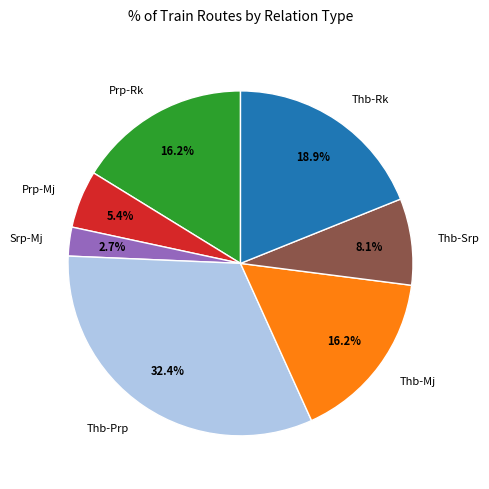

Which has a higher value, Thb-Mj or Prp-Mj?

Thb-Mj